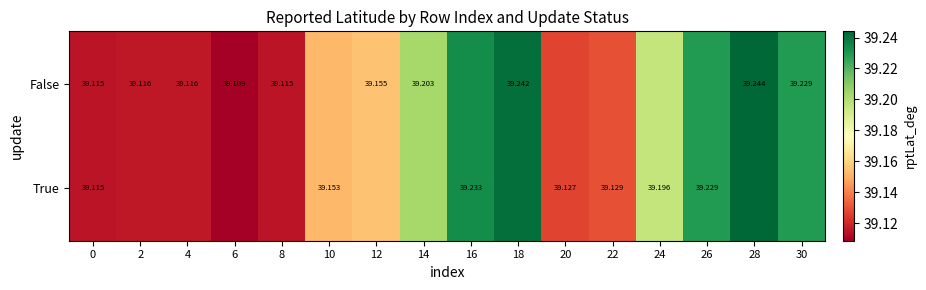

Which series has the largest range (max minus min)?

False